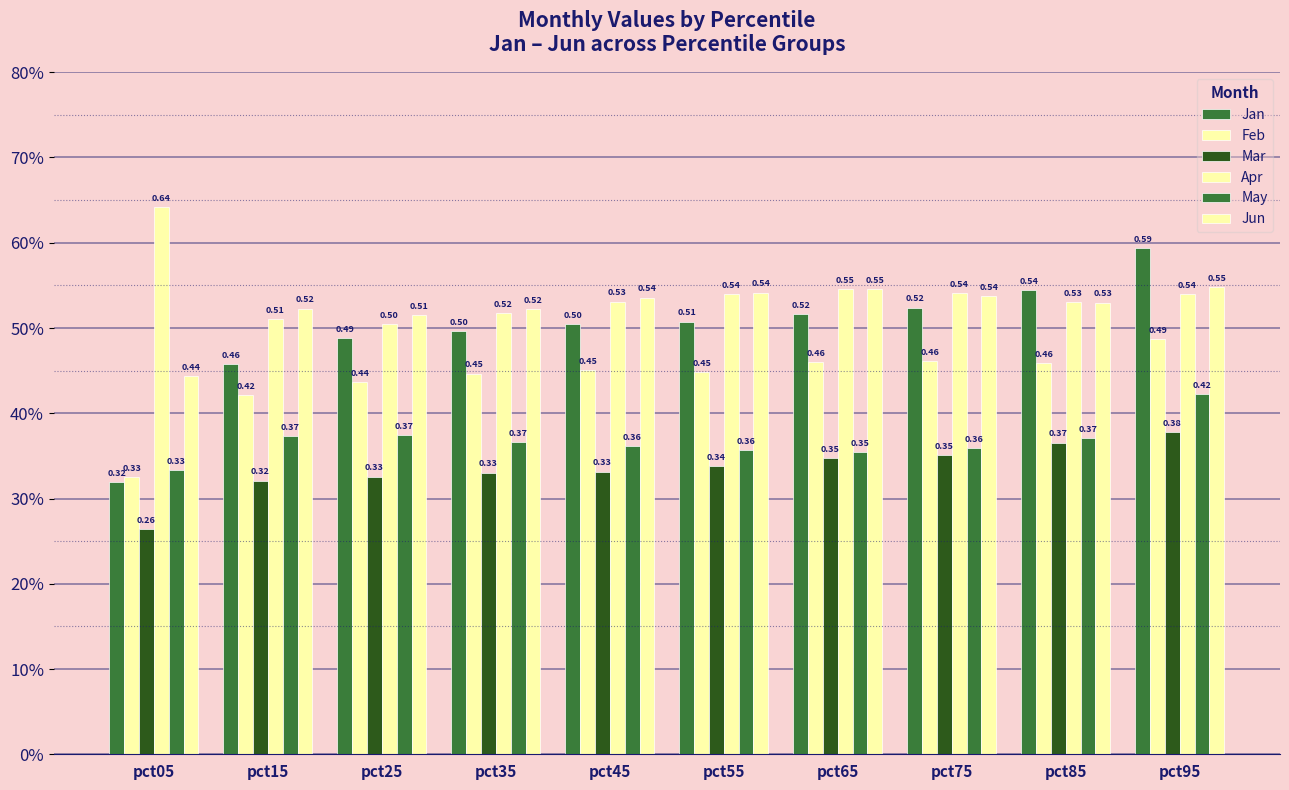

True or false: Jan has a value of 0.6 at pct15.

False